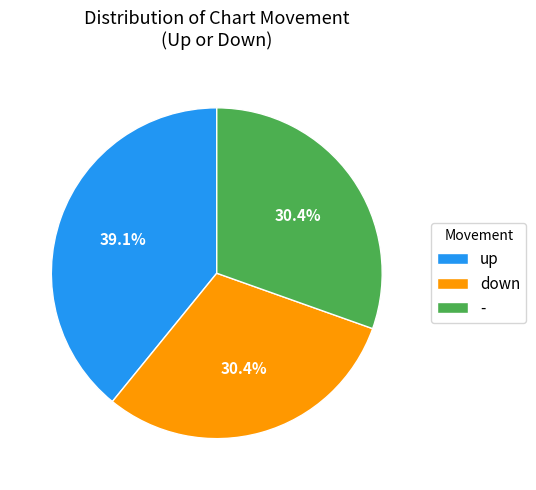

Which category has the biggest portion of the pie?

up